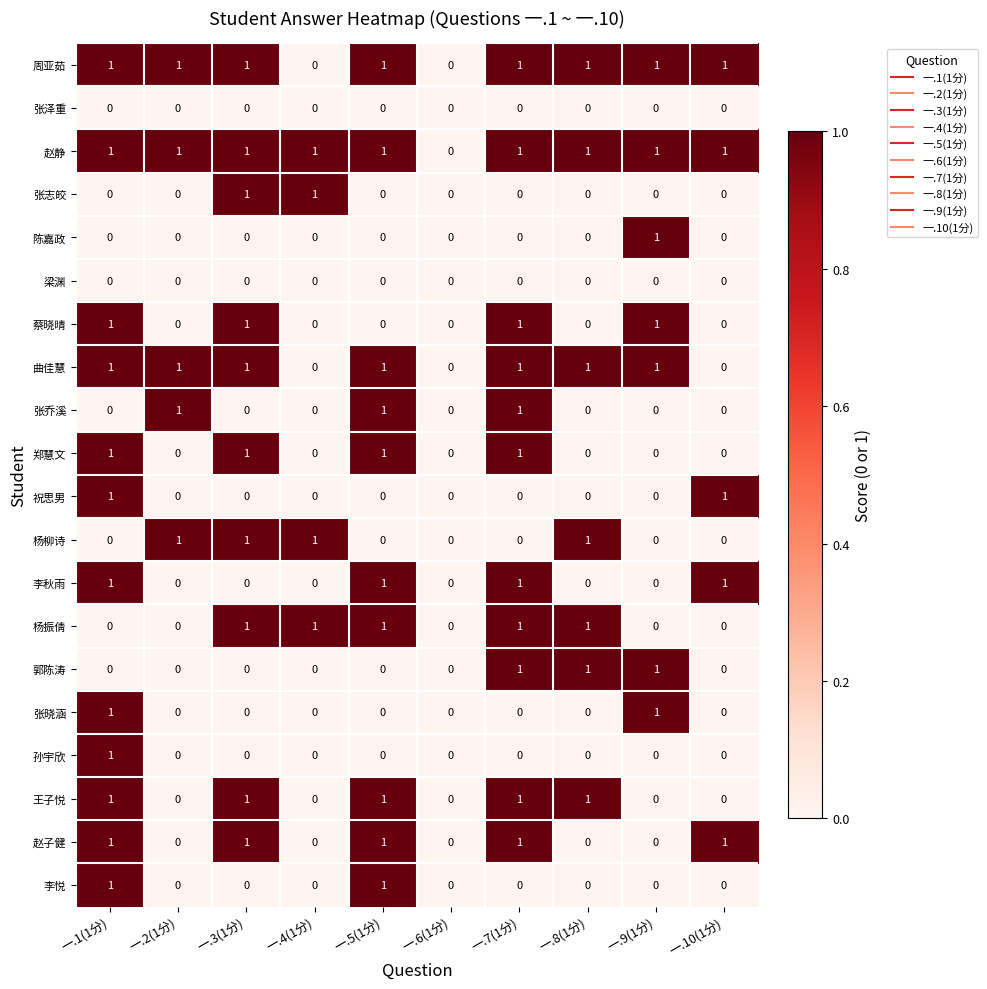

How many data points does each series have?

10